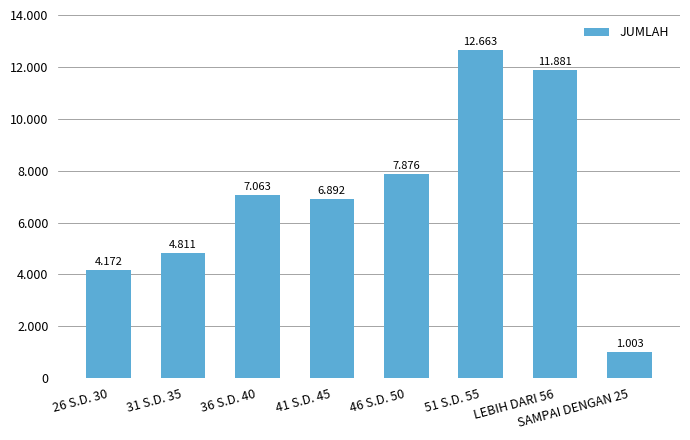

Reading right to left, transcribe all the data shown in this chart.

SAMPAI DENGAN 25=1003	LEBIH DARI 56=11881	51 S.D. 55=12663	46 S.D. 50=7876	41 S.D. 45=6892	36 S.D. 40=7063	31 S.D. 35=4811	26 S.D. 30=4172